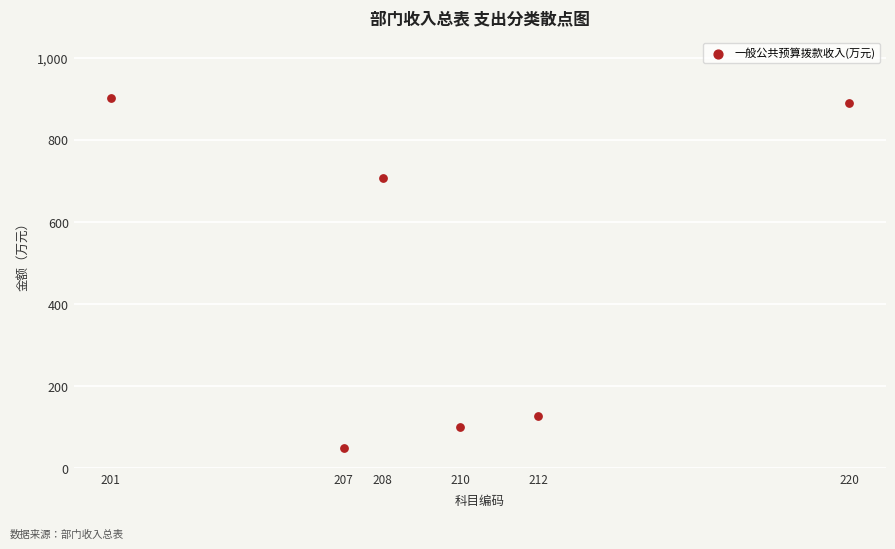

What is the average Y value?

462.5